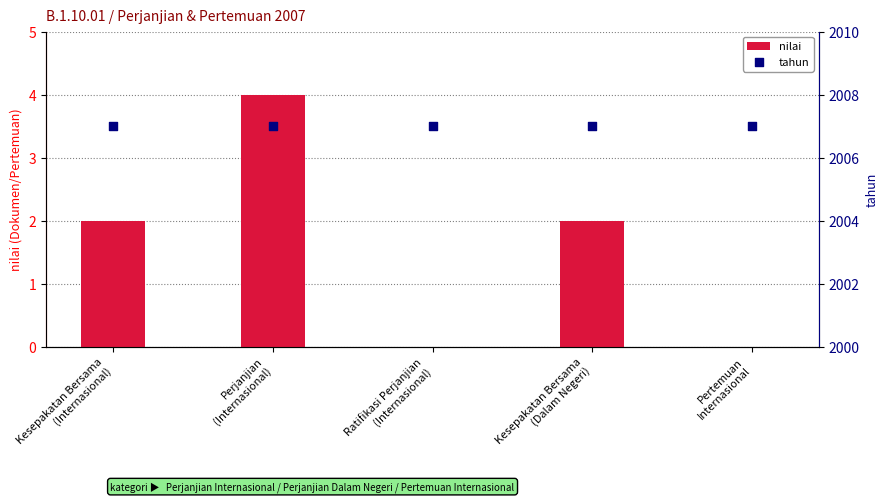

At how many categories does at least one series exceed 186?

5